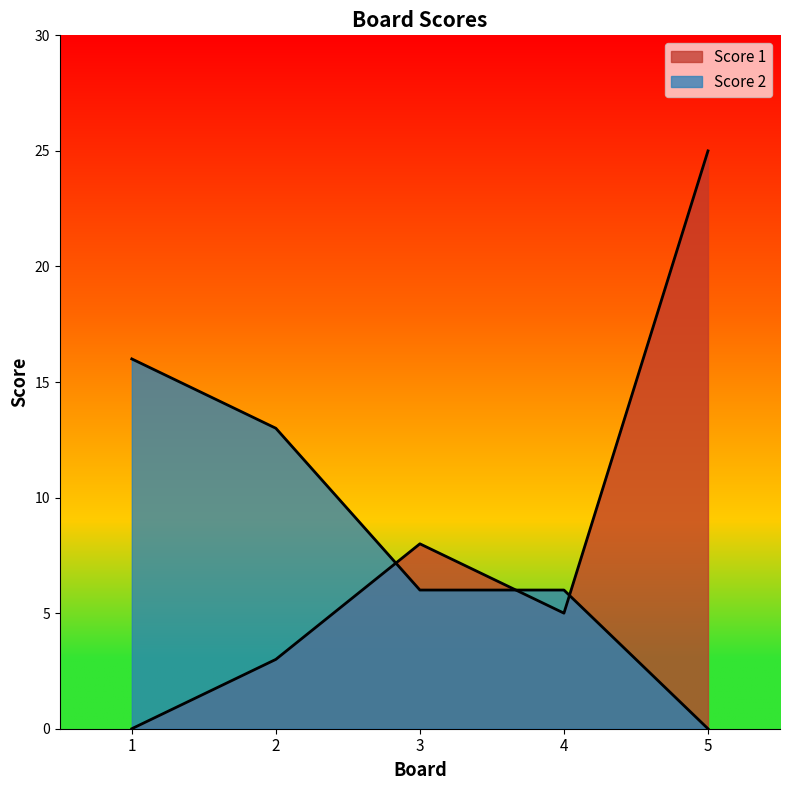

The Score 1 series shows 12 at 3. True or false?

False